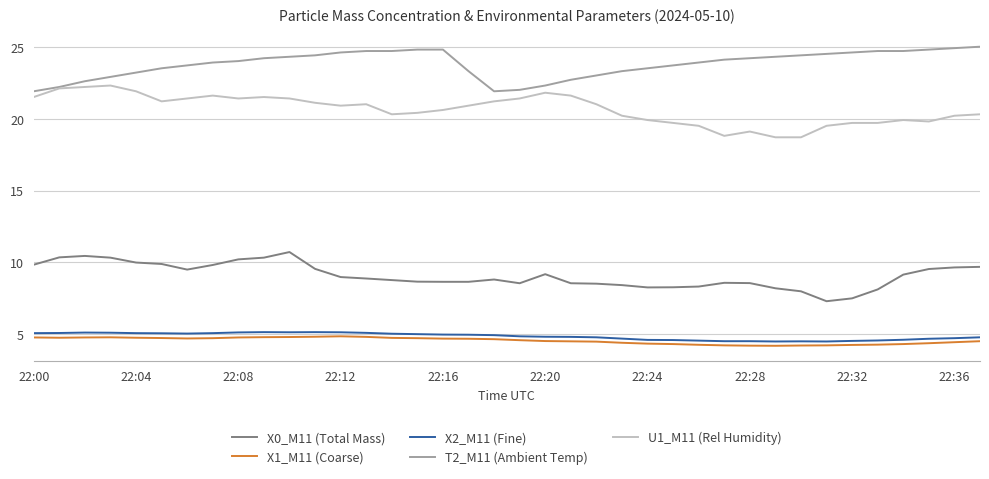

True or false: U1_M11 (Rel Humidity) and X1_M11 (Coarse) intersect in this chart.

False